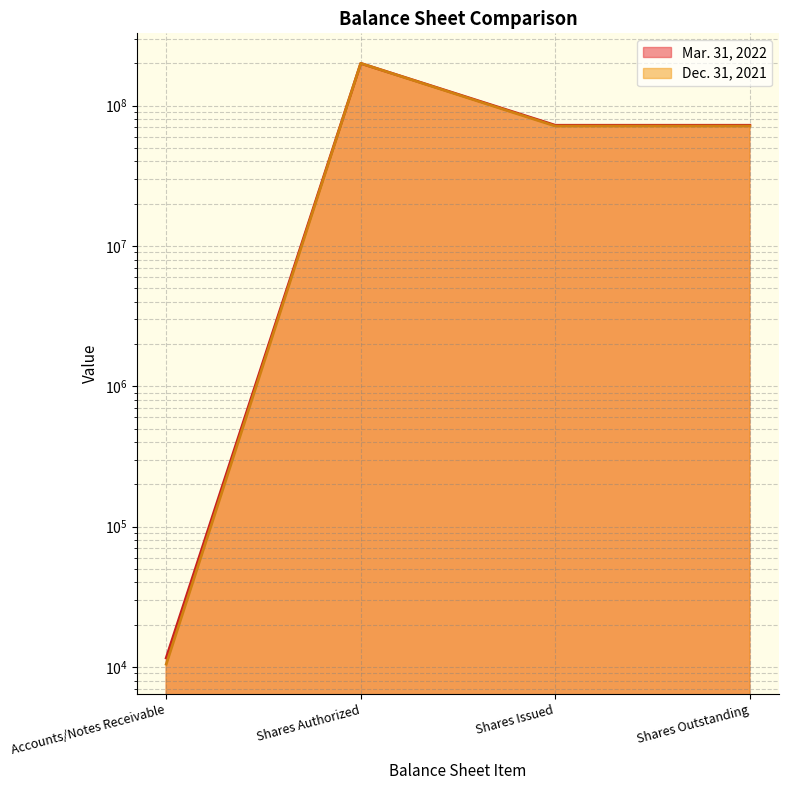

What is the value of the Dec. 31, 2021 point at the 4th from the left?

71497523